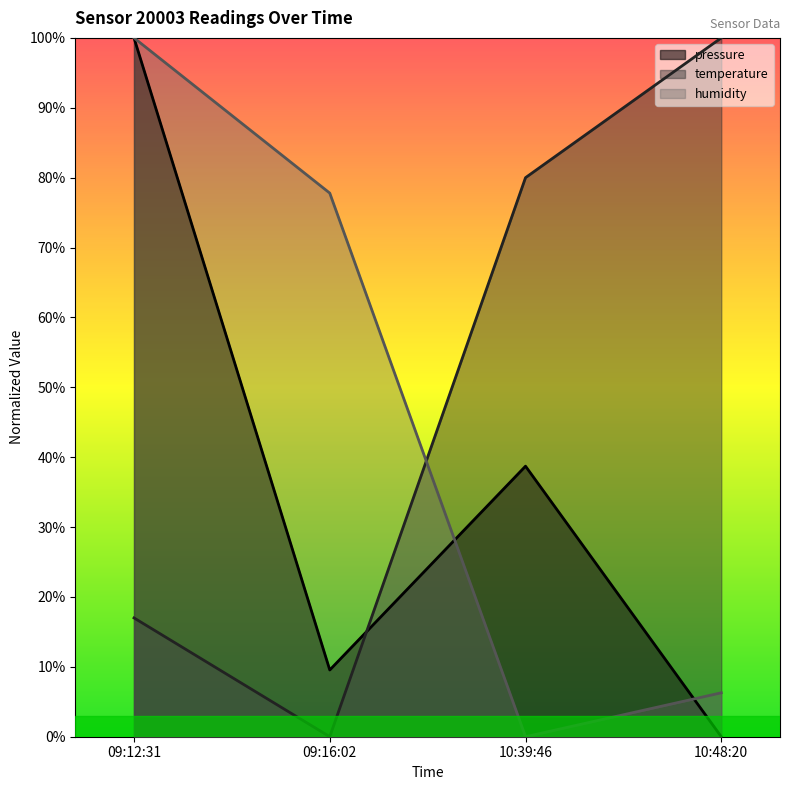

Which series changed the most between 09:16:02 and 10:48:20?

temperature